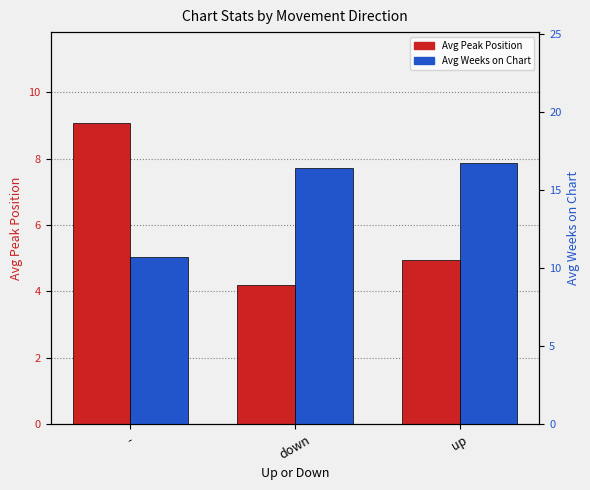

Reading right to left, what are all the values shown in this chart?

Avg Peak Position: up=4.9	down=4.2	-=9.1
Avg Weeks on Chart: up=16.7	down=16.4	-=10.7